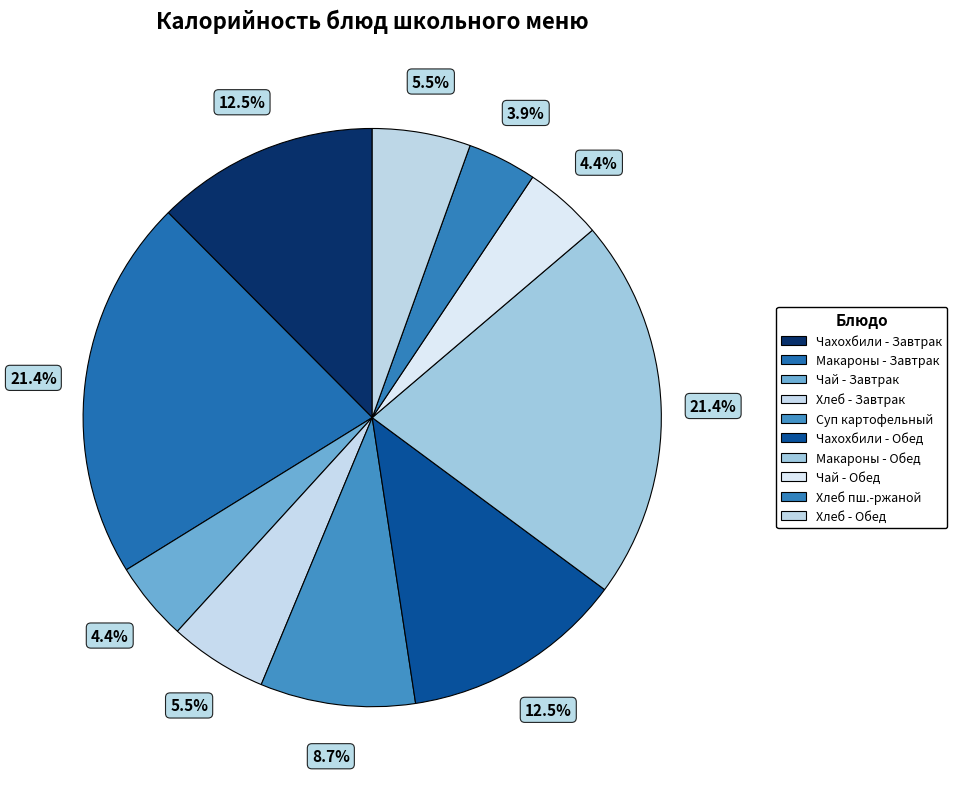

How many slices are in this pie chart?

10